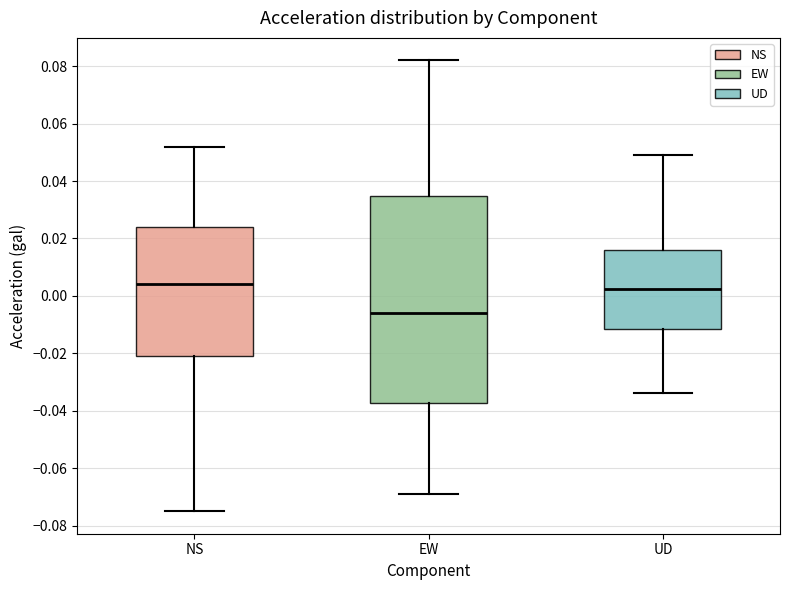

Where does the median line of the box for EW sit on the y-axis? The values are not printed on the chart, so give them approximately, as read against the axis.

-0.006